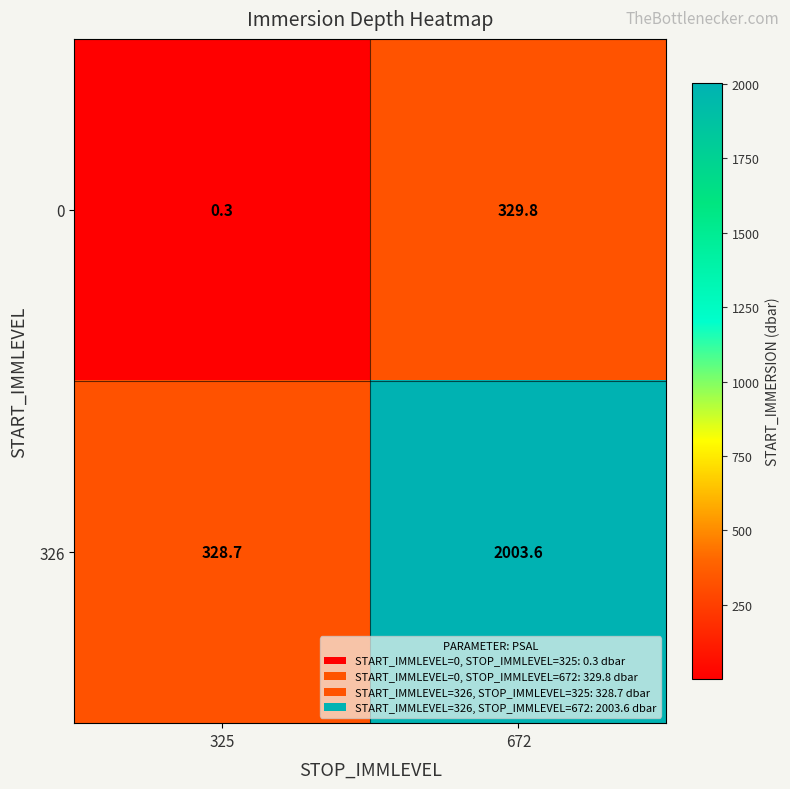

Is it true that 326 equals 328.7 at 325?

True